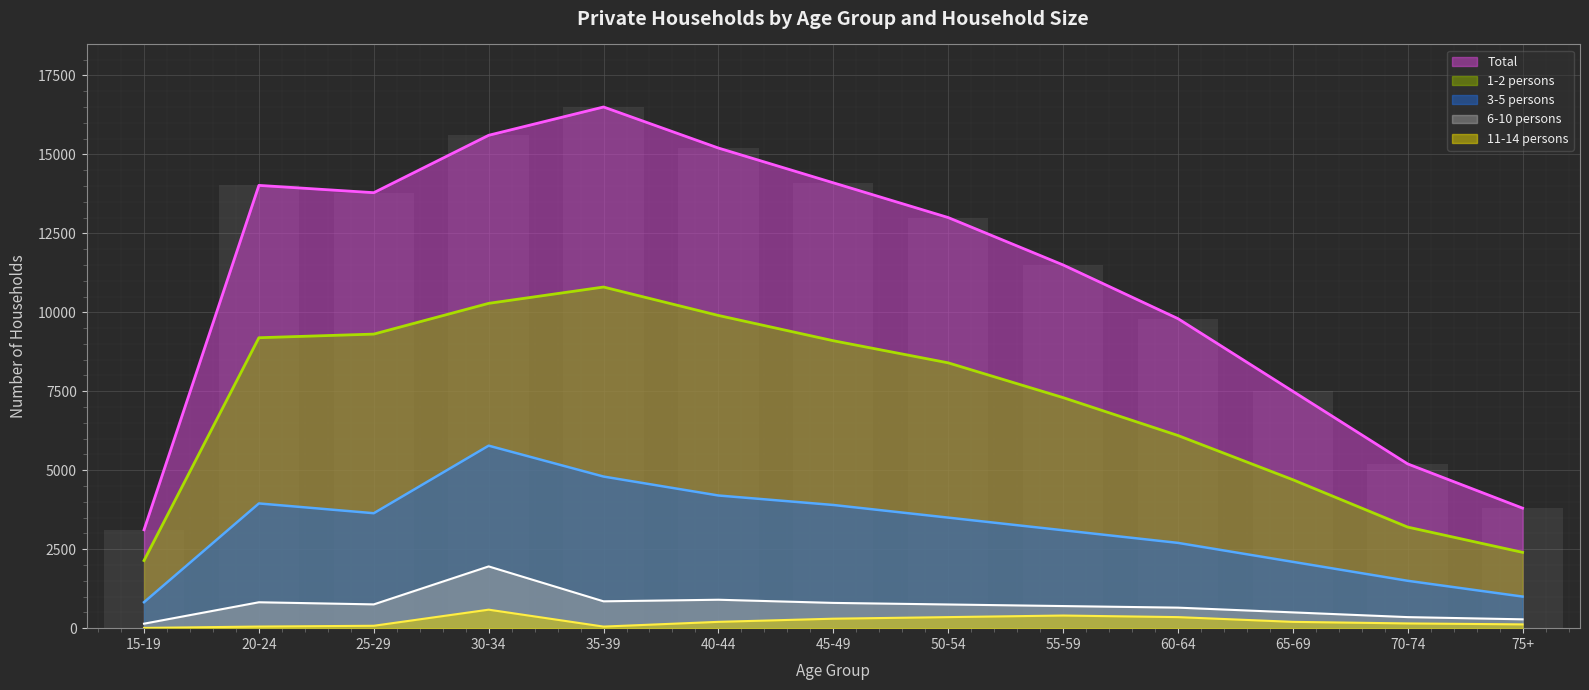

What is the value of the 3-5 persons bar at the 3rd from the left?

3639